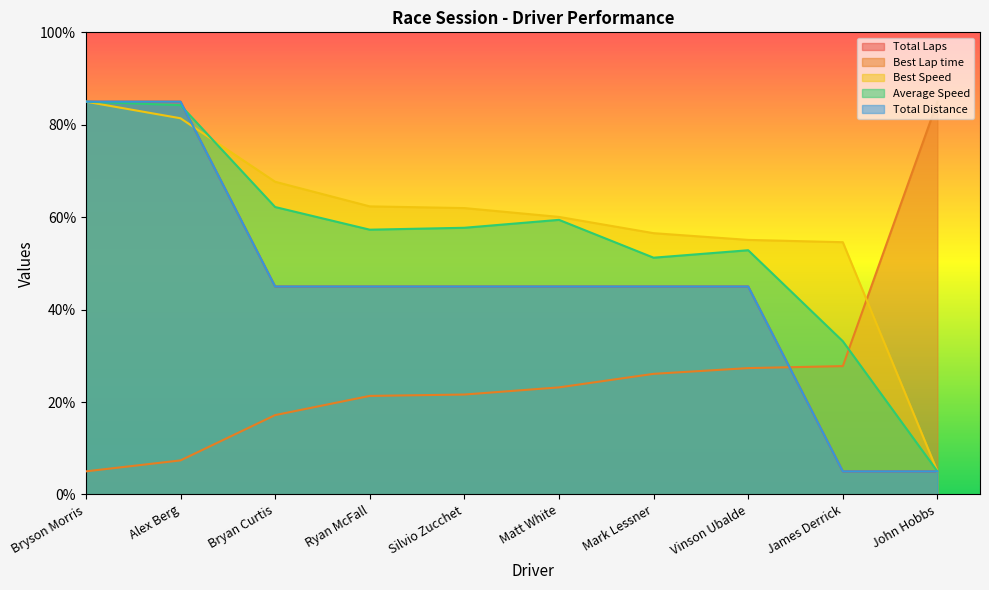

Read the Average Speed value at Matt White.

59.4